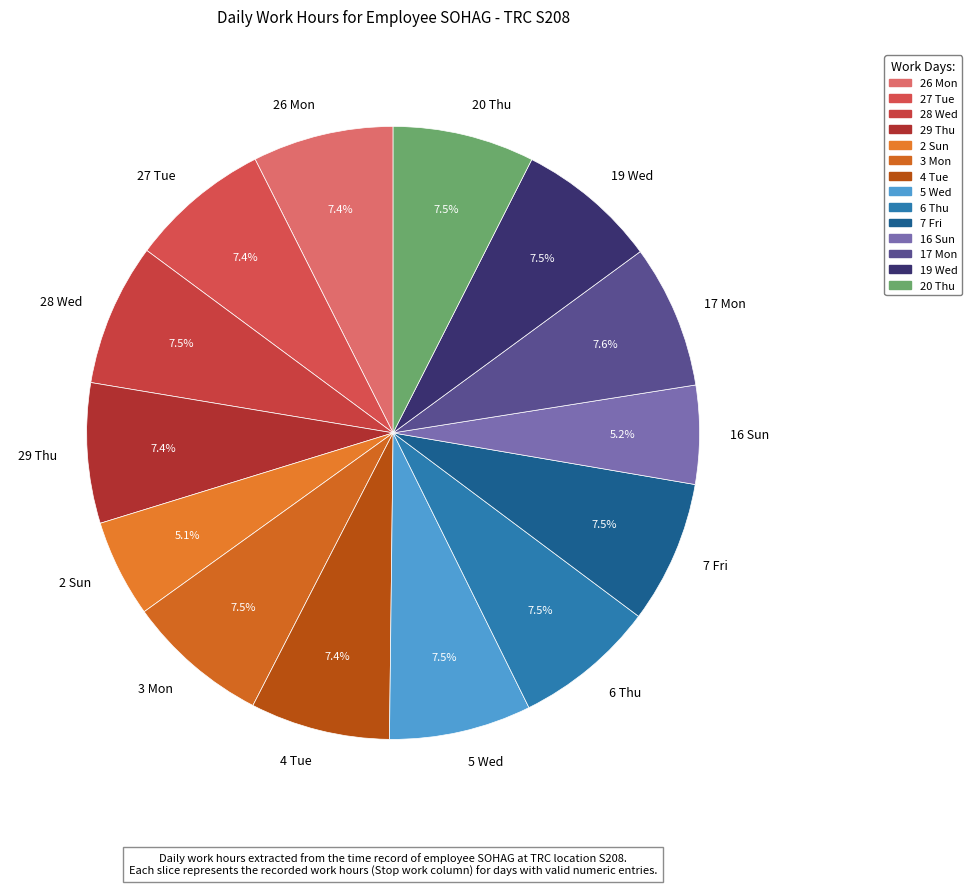

How many segments does this pie chart have?

14